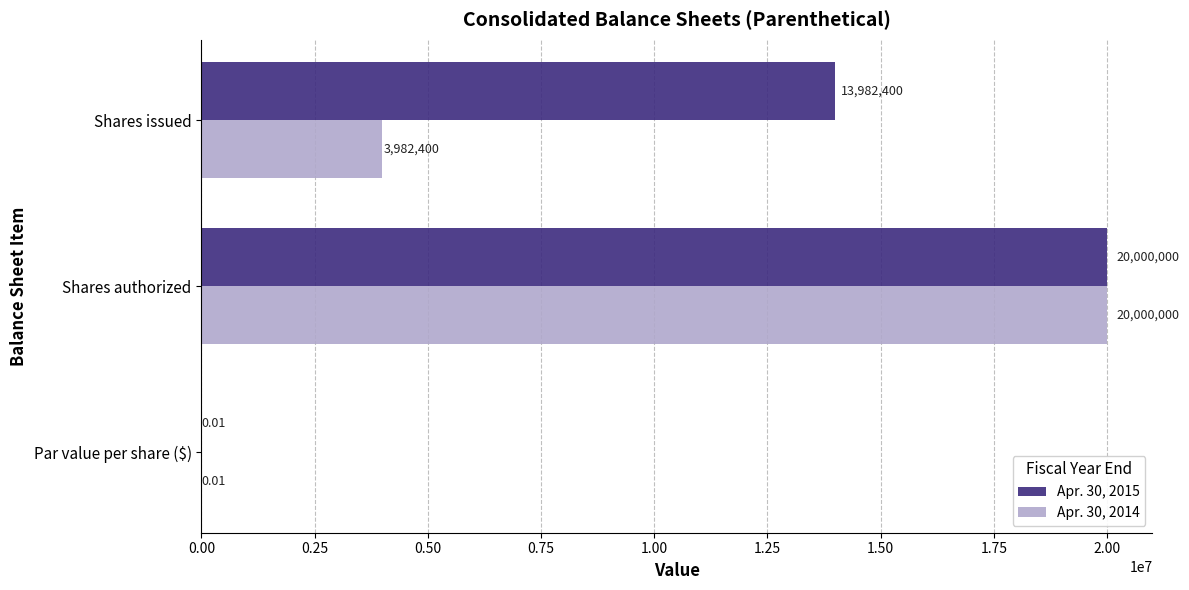

At which category is the sum across all series the highest?

Shares authorized